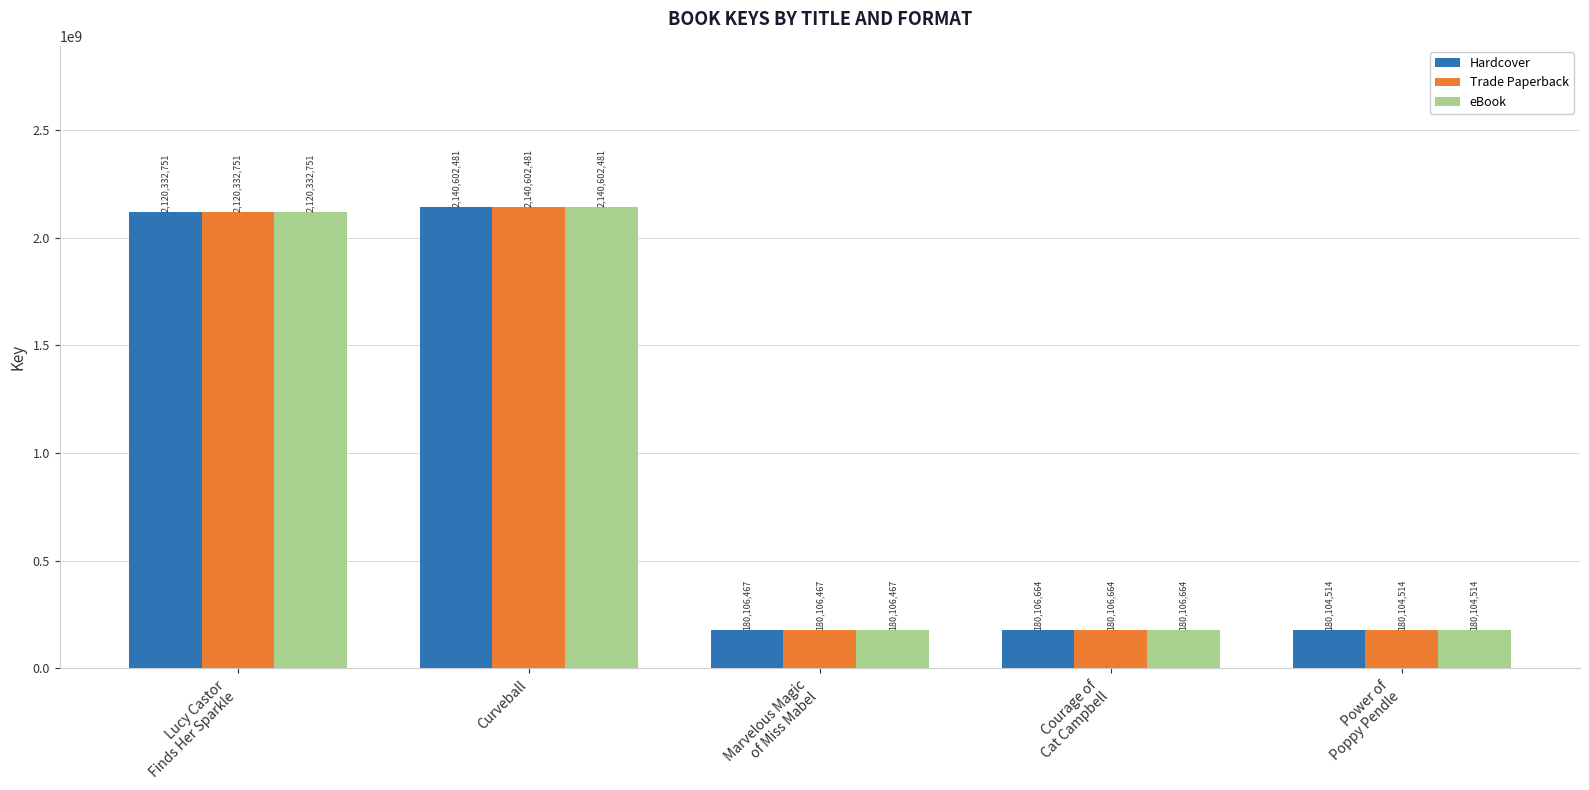

Reading right to left, list all the values displayed in this chart.

Hardcover: 180104514	180106664	180106467	2140602481	2120332751
Trade Paperback: 180104514	180106664	180106467	2140602481	2120332751
eBook: 180104514	180106664	180106467	2140602481	2120332751